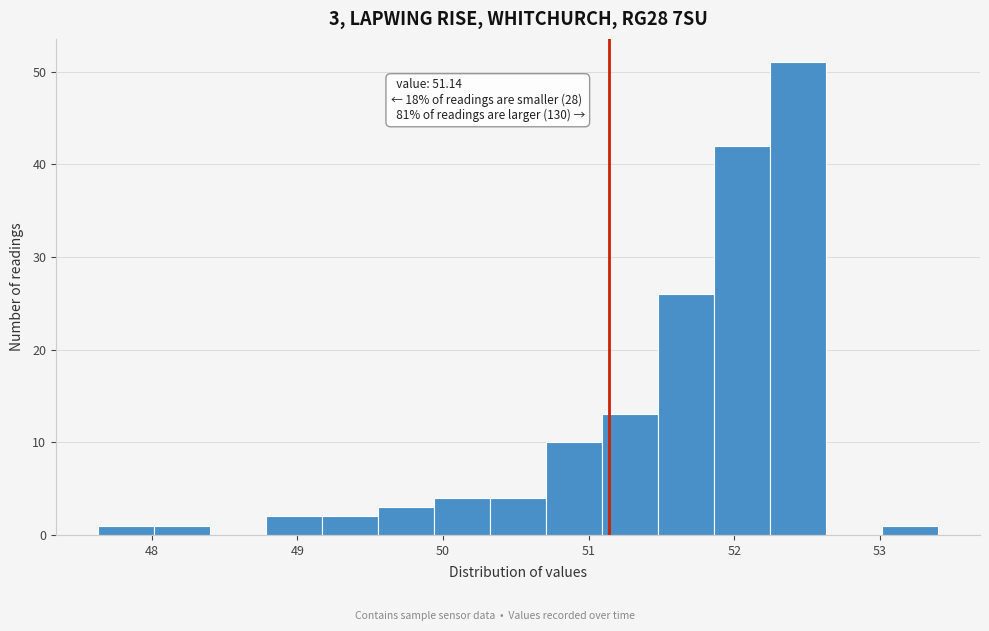

Read against the x-axis, roughly where is the centre of the tallest bar?

52.4